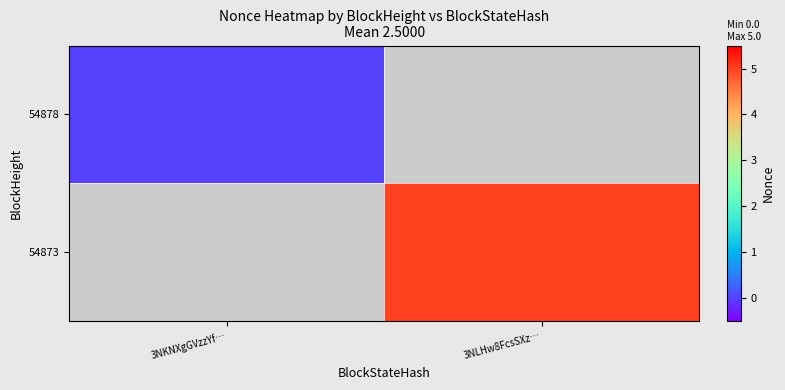

Which category has the highest value in the 54878 series?

3NKNXgGVzzYf…